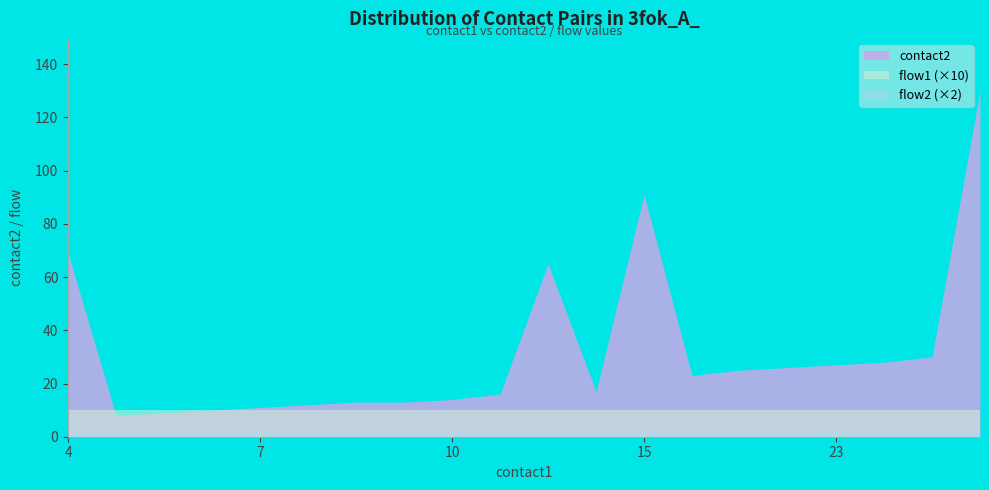

How many distinct data groups are displayed?

3